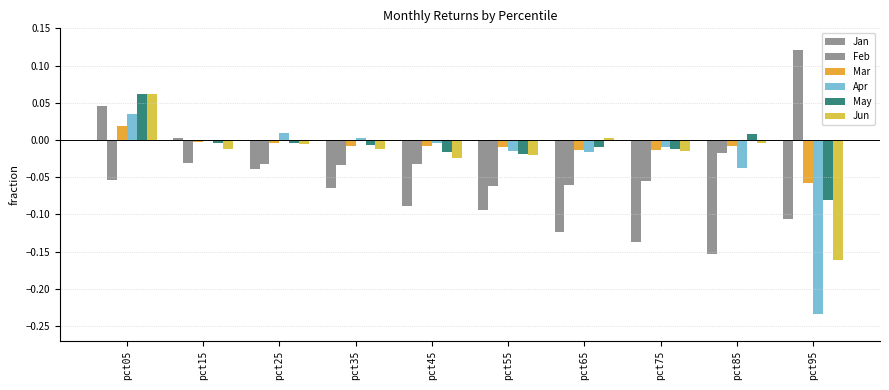

How many series are shown in this chart?

6